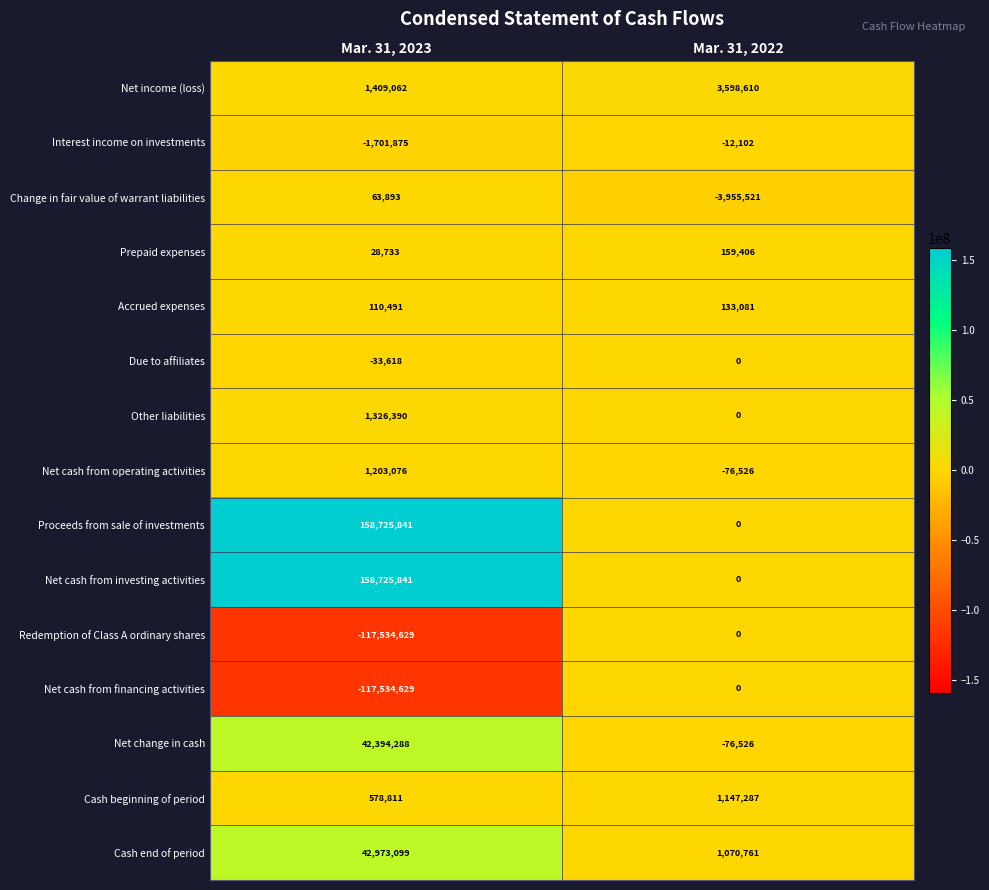

What is the average value of the Net cash from operating activities series?

563275